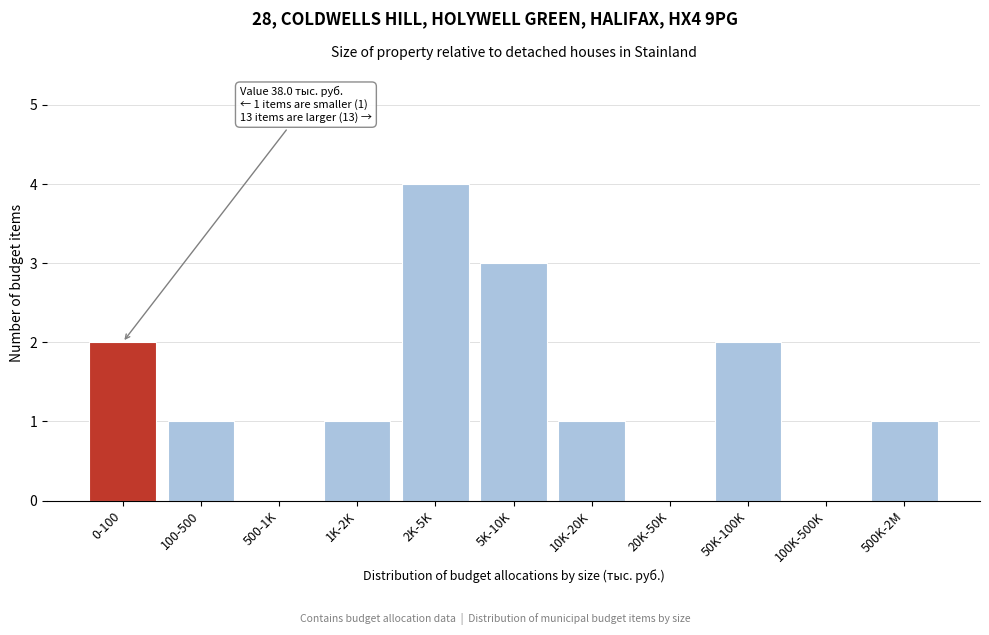

Reading left to right, what are all the values shown in this chart?

0-100=2	100-500=1	500-1K=0	1K-2K=1	2K-5K=4	5K-10K=3	10K-20K=1	20K-50K=0	50K-100K=2	100K-500K=0	500K-2M=1